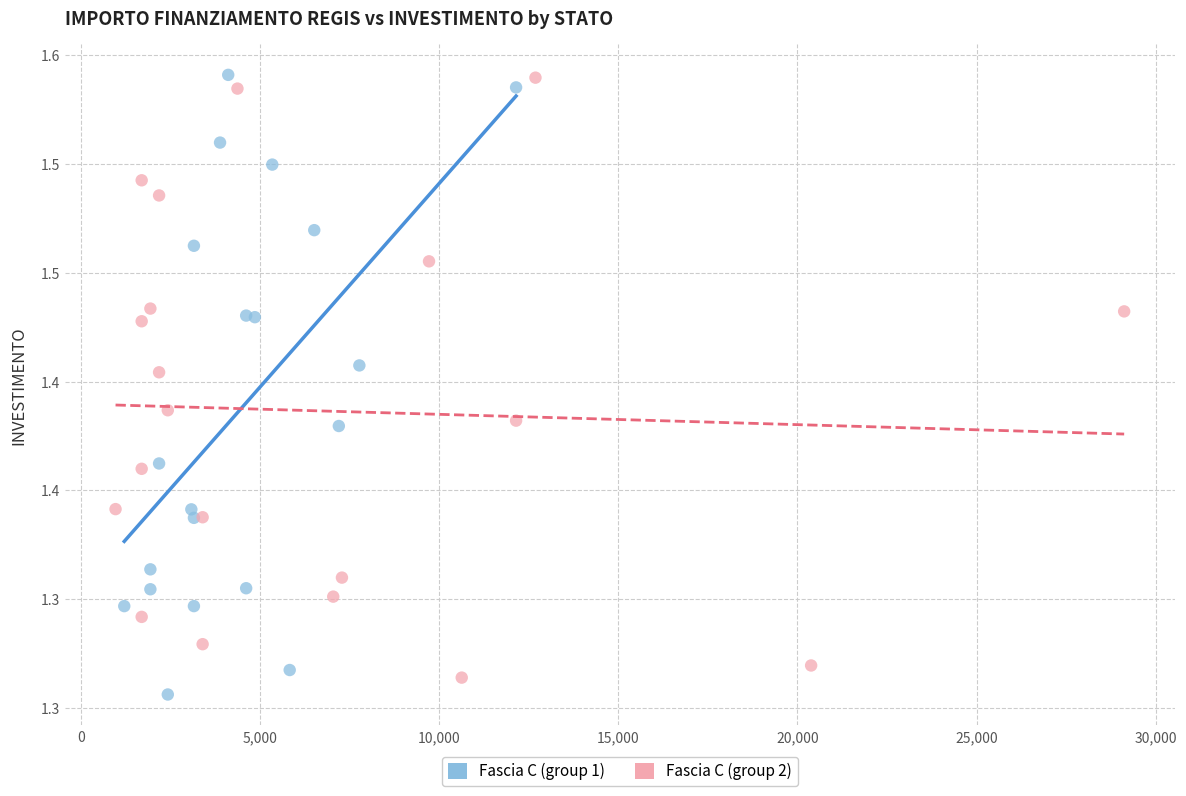

Which series has the largest Y range (max minus min)?

Fascia C (group 1)